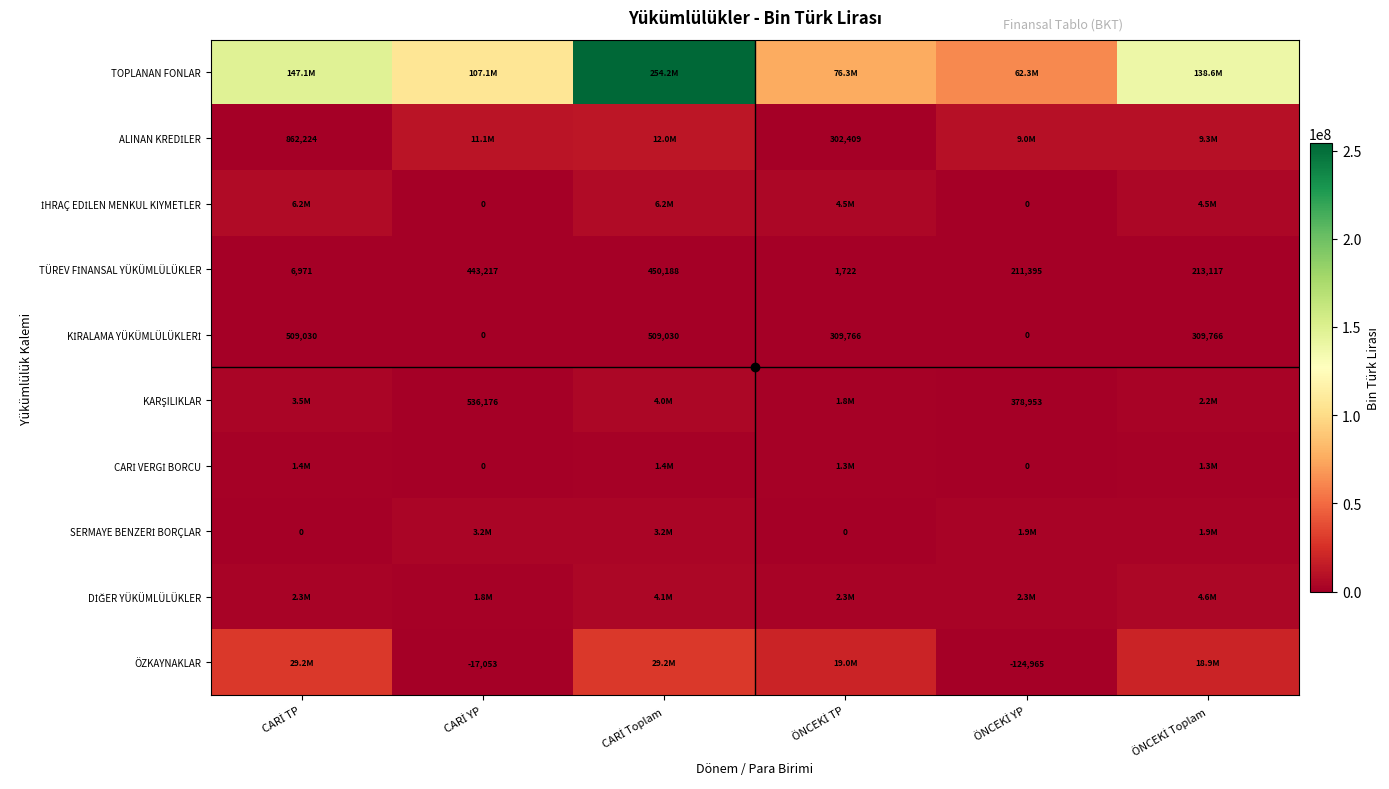

Between ÖNCEKİ Toplam and CARİ Toplam, which is larger?

CARİ Toplam